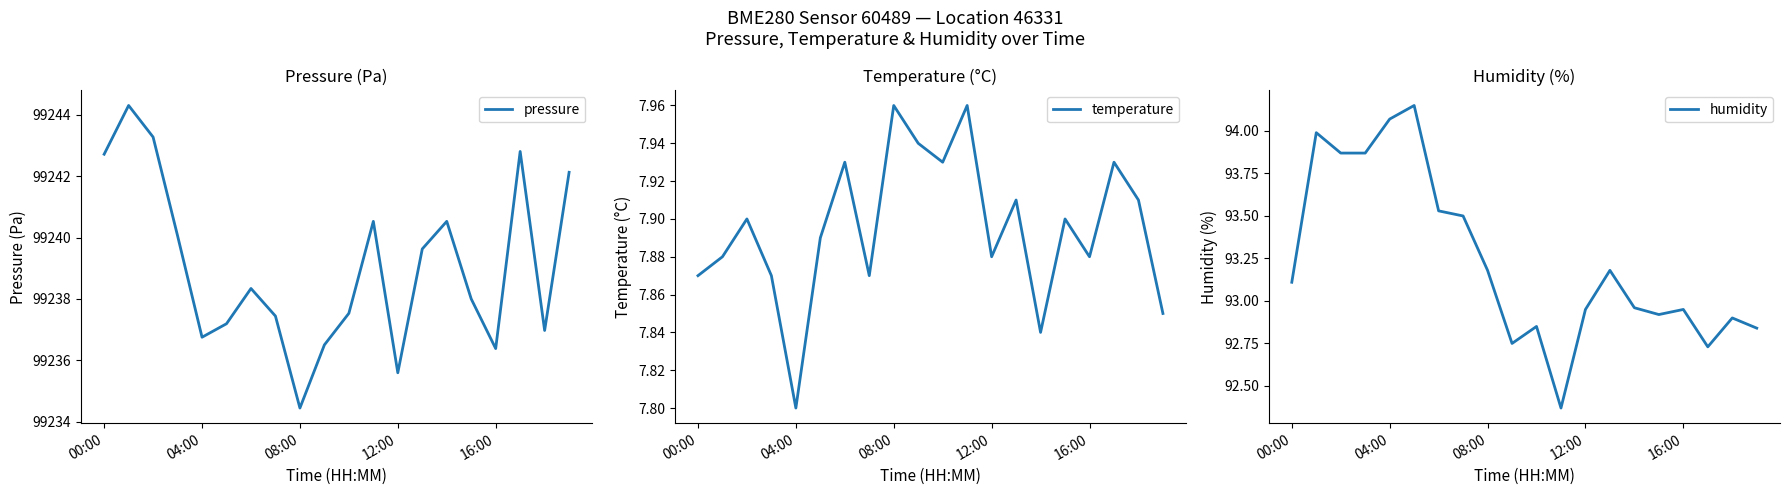

Does the chart display data point markers on the line(s)?

No